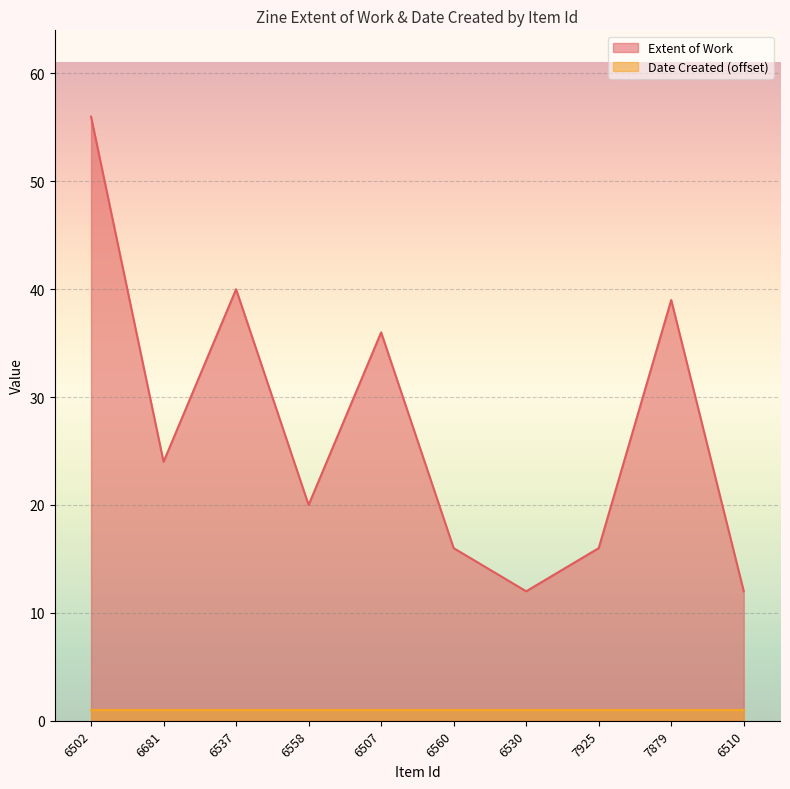

What is the change in value from 6537 to 6507?

-4